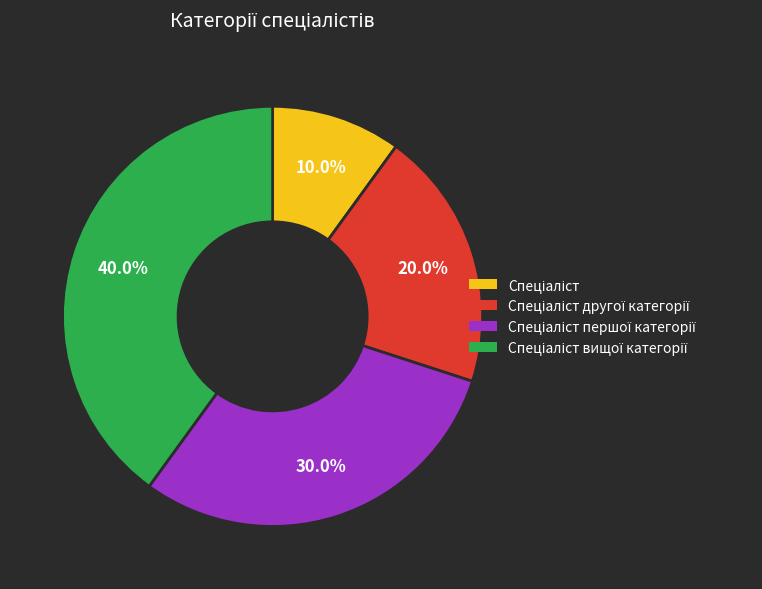

Is there a majority slice in this chart?

No